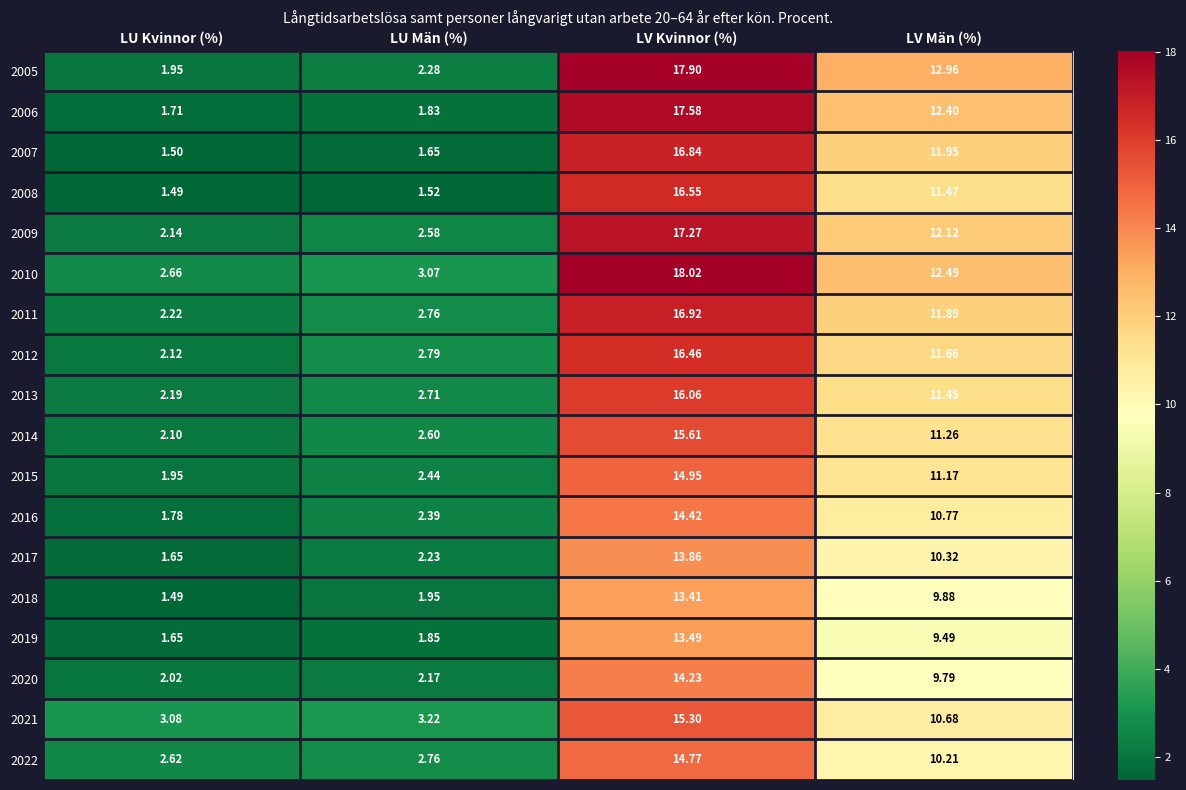

Which category has the highest value across all series?

LV Kvinnor (%)